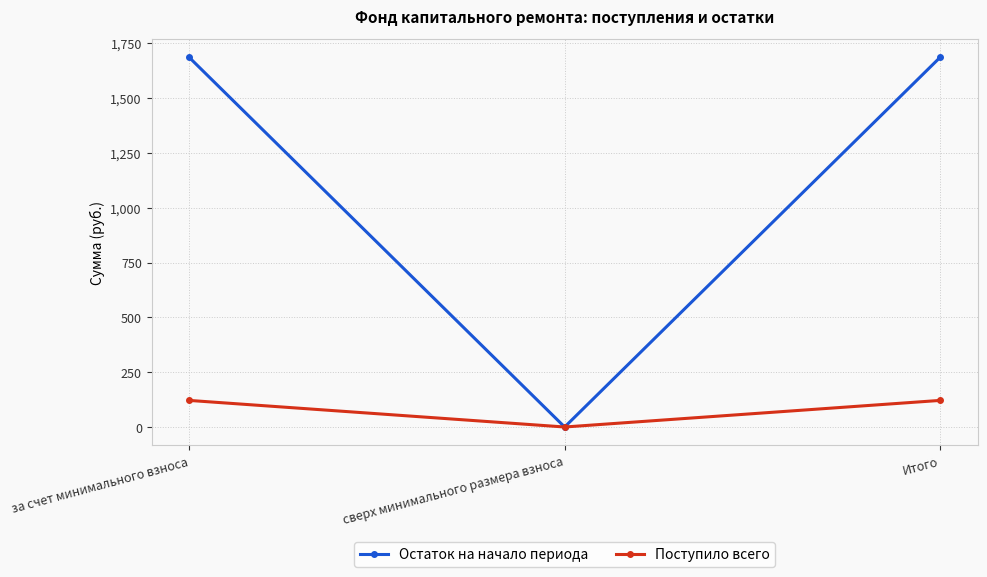

Which series has the largest total across all categories?

Остаток на начало периода